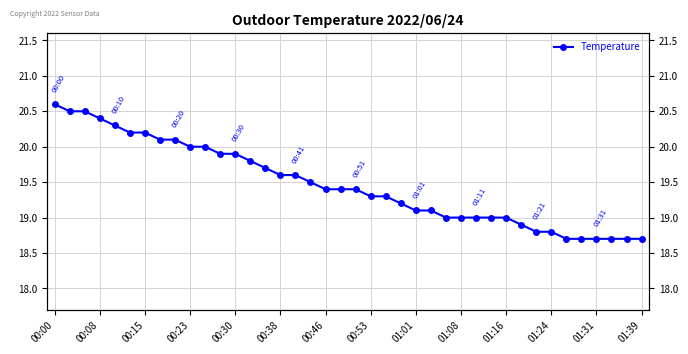

How many values exceed 19?

26